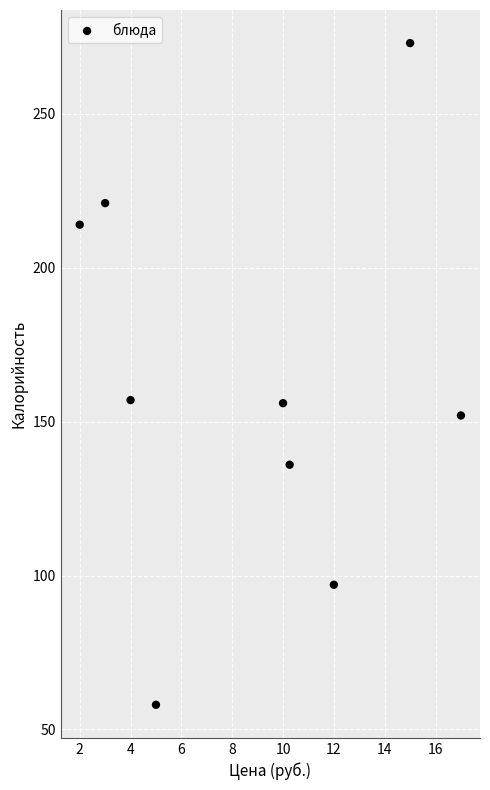

What is the average Y value?

163